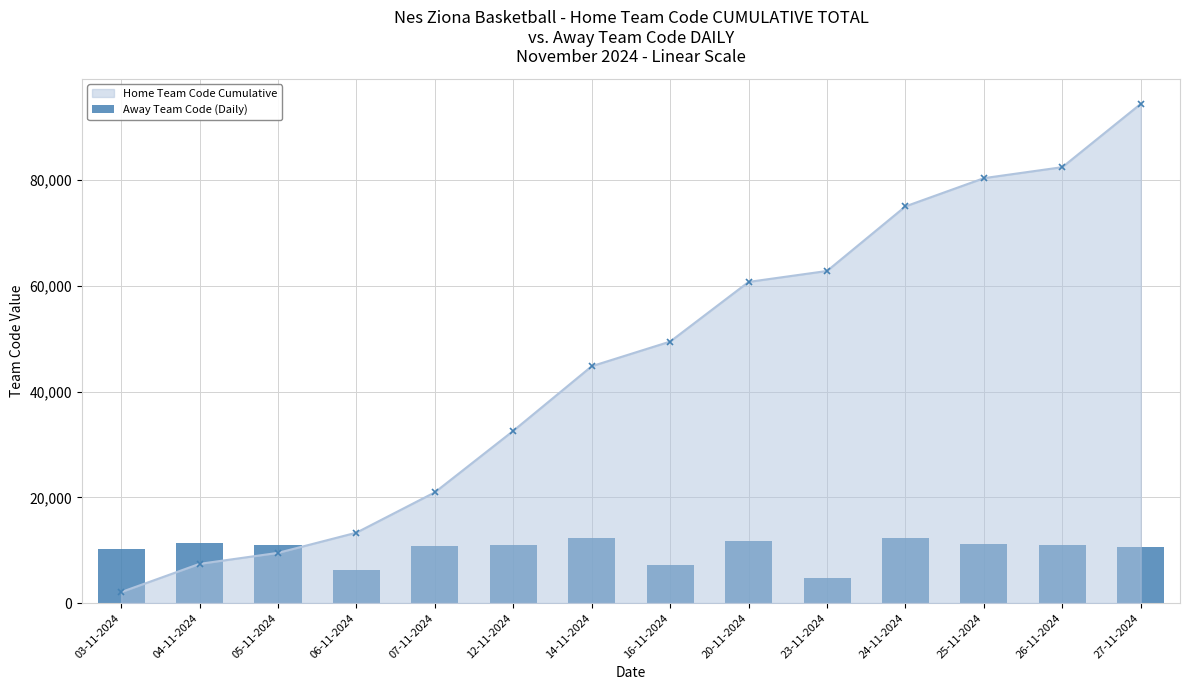

Is the value of Home Team Code Cumulative at 14-11-2024 greater than the value of Away Team Code (Daily) at 16-11-2024?

Yes